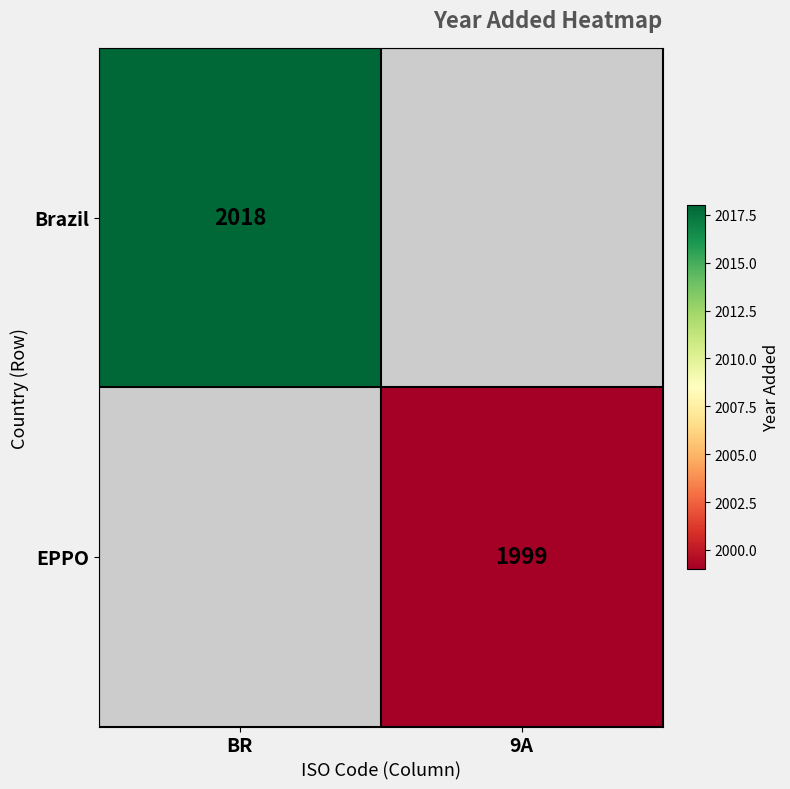

Is the value of EPPO at 9A greater than the value of Brazil at BR?

No